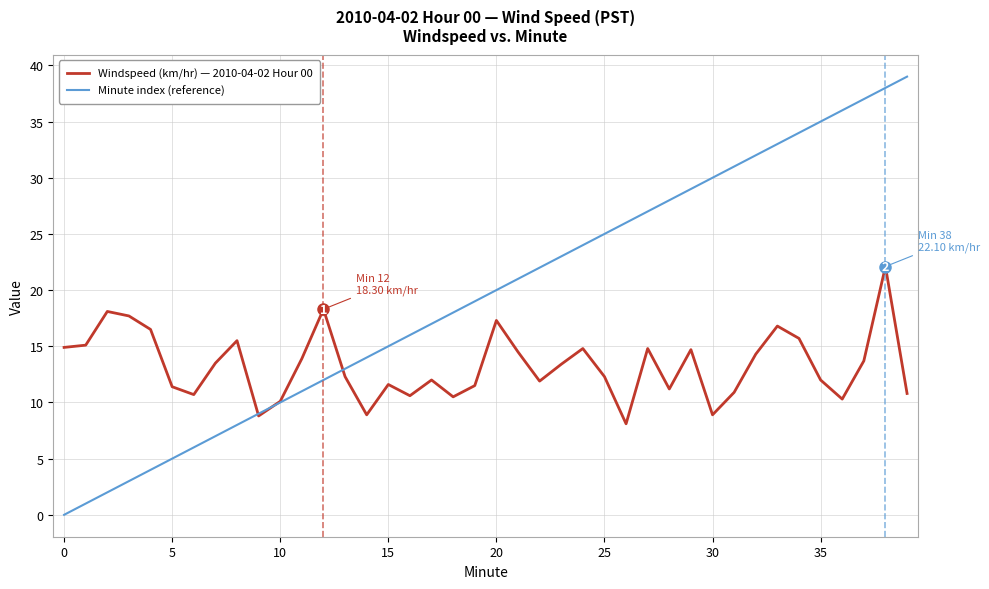

Count the number of categories in the chart.

40